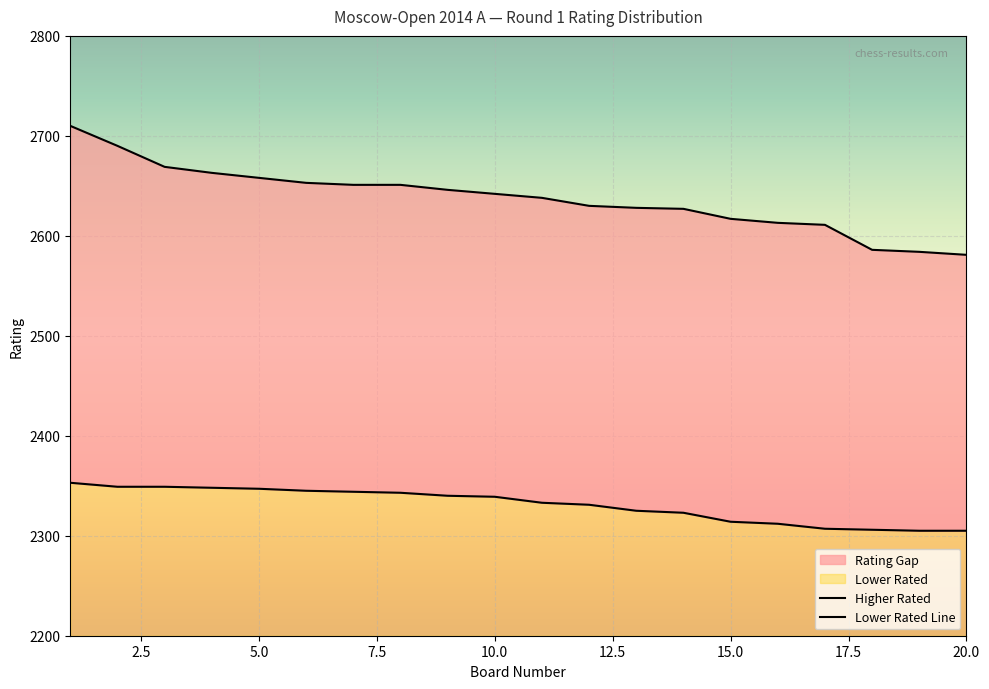

What is the difference between the maximum and second lowest values in the Higher Rated series?

126